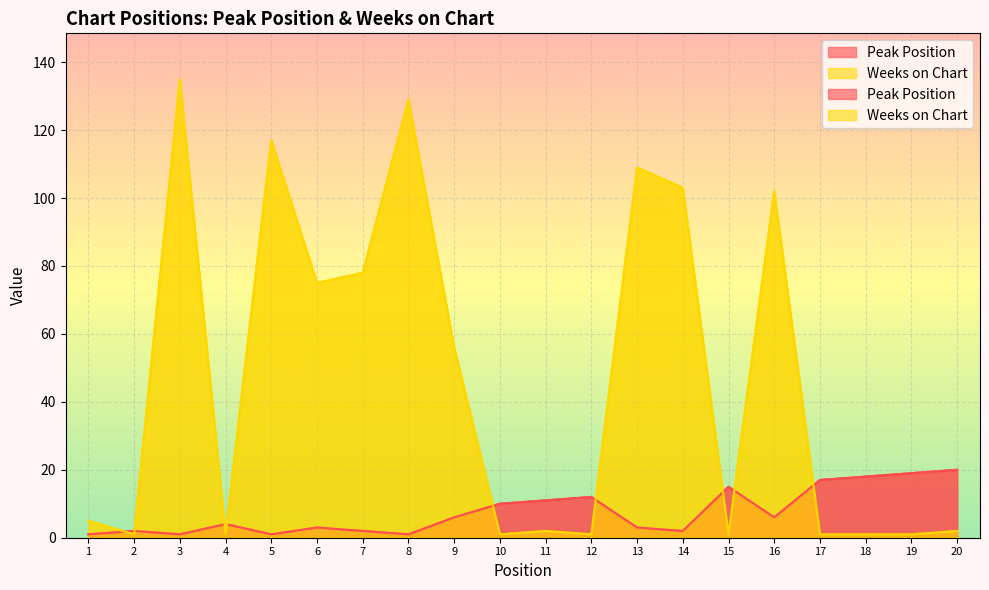

Is it true that Weeks on Chart equals 1 at 15?

False